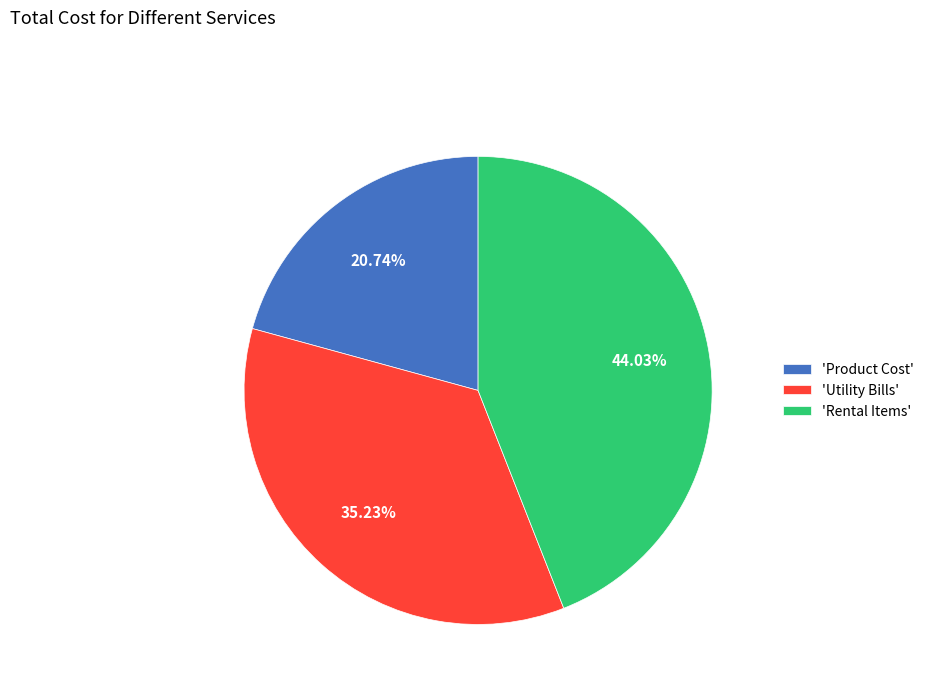

Which slice is the smallest?

'Product Cost'